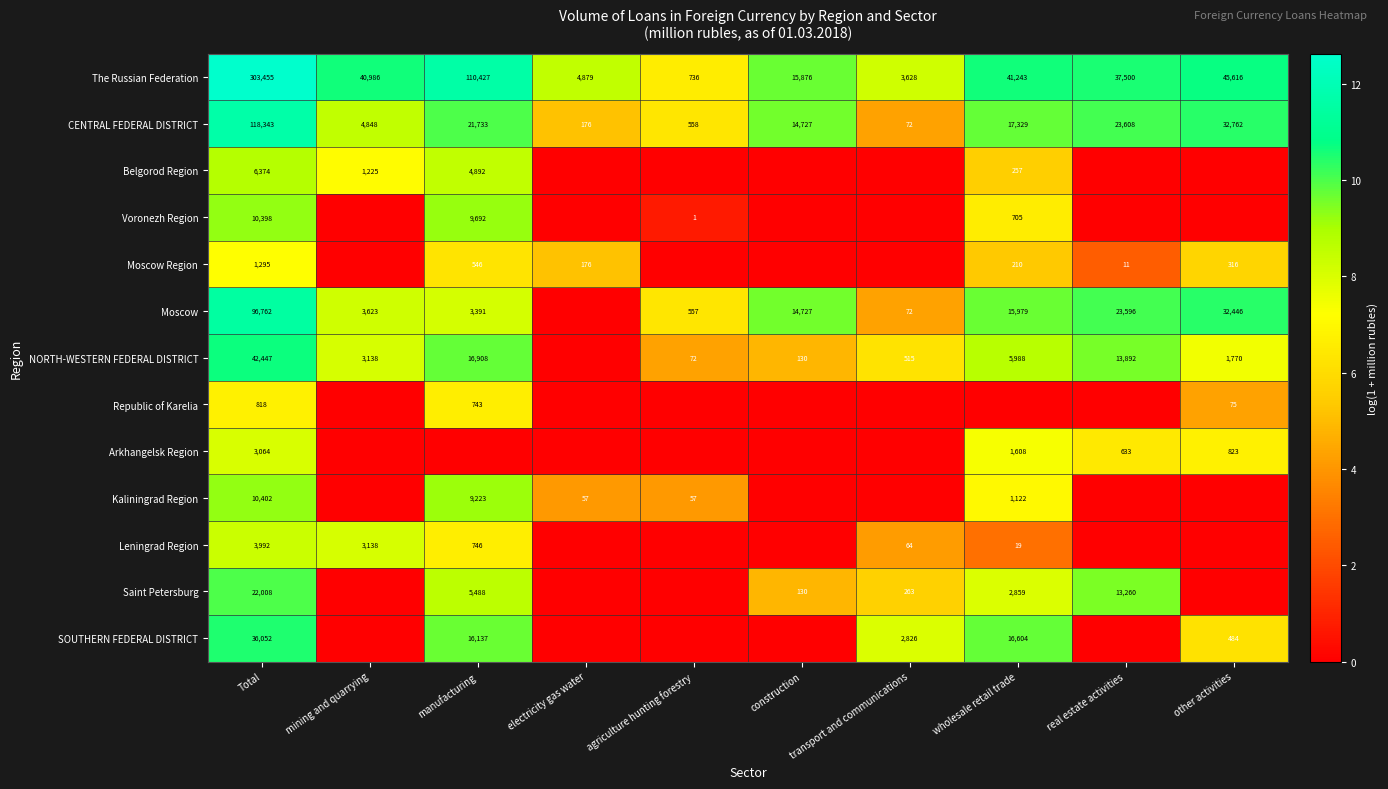

At which label is The Russian Federation closest to 152095?

manufacturing